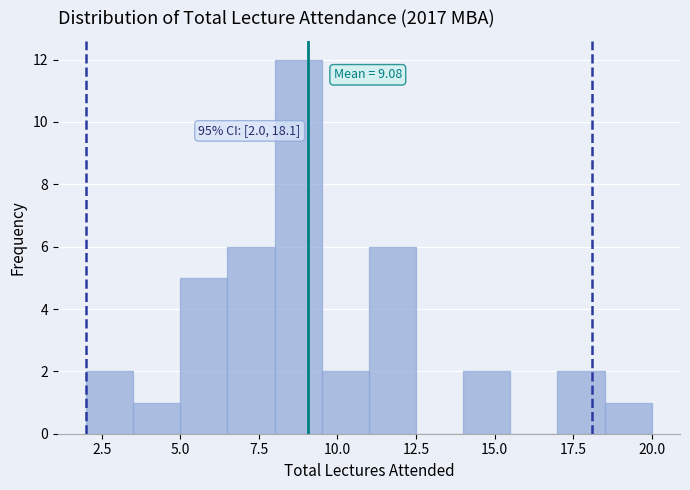

Read against the x-axis, roughly where is the centre of the tallest bar?

9.0